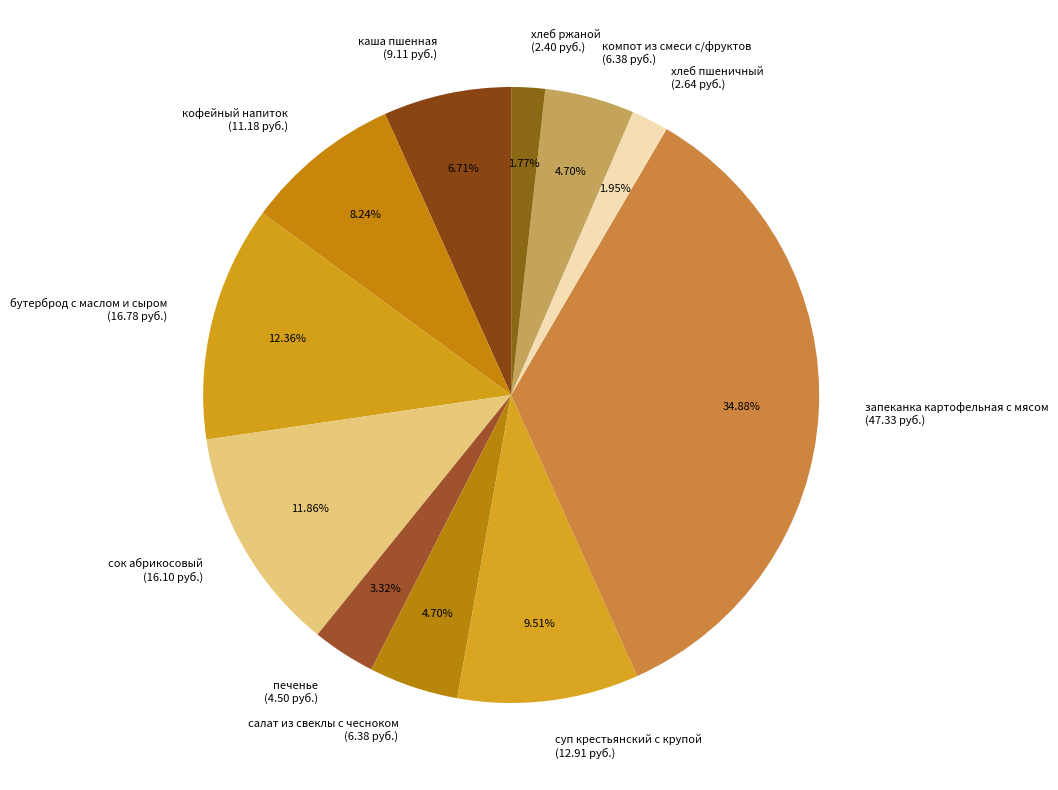

Approximately how many times larger is the value at сок абрикосовый compared to печенье?

3.6